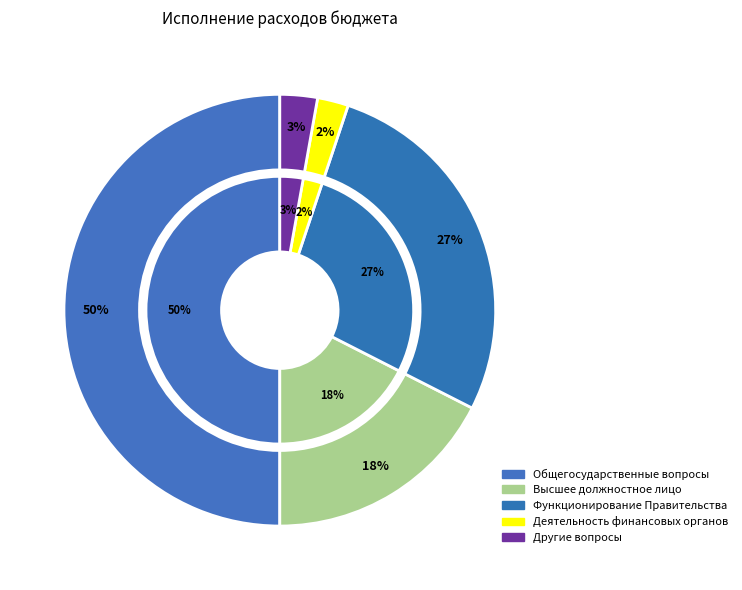

How many slices are in this pie chart?

5